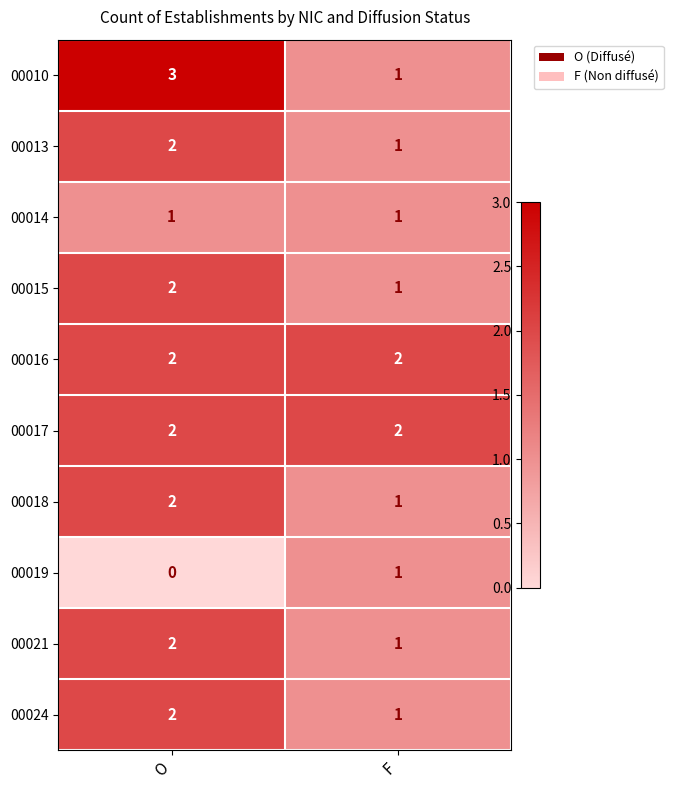

How many series are shown in this chart?

10